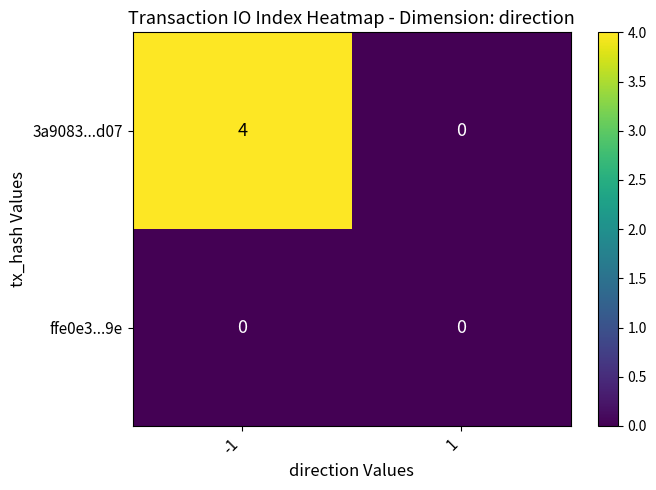

At how many categories does at least one series exceed 2?

1